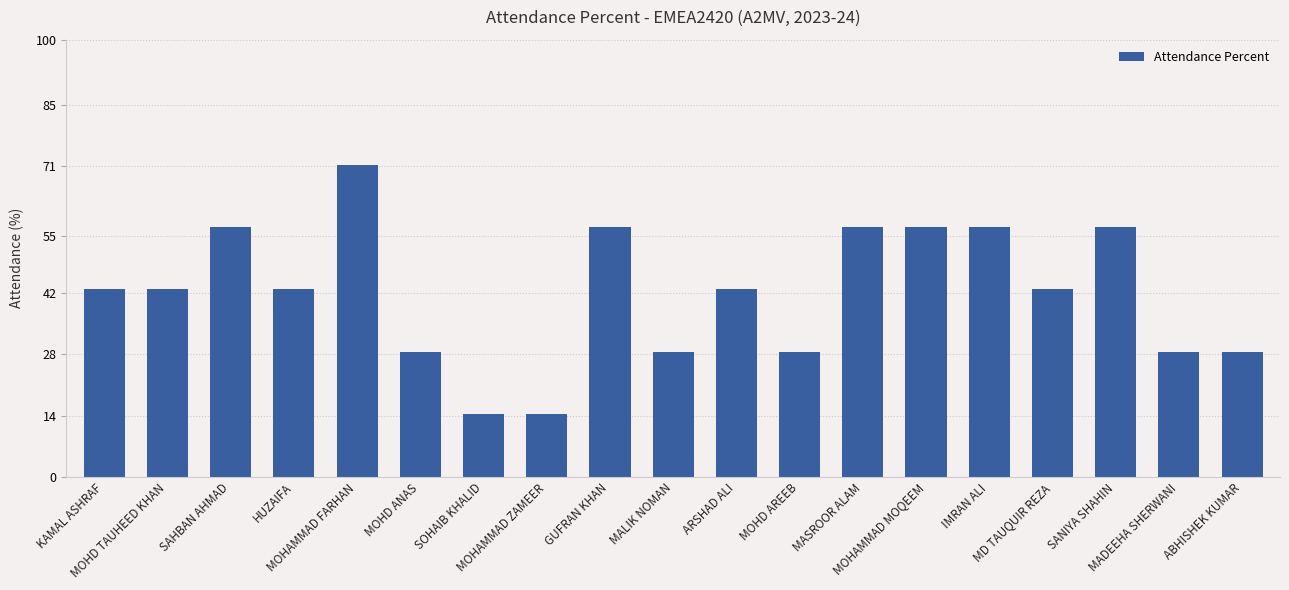

How many values are below 42?

7